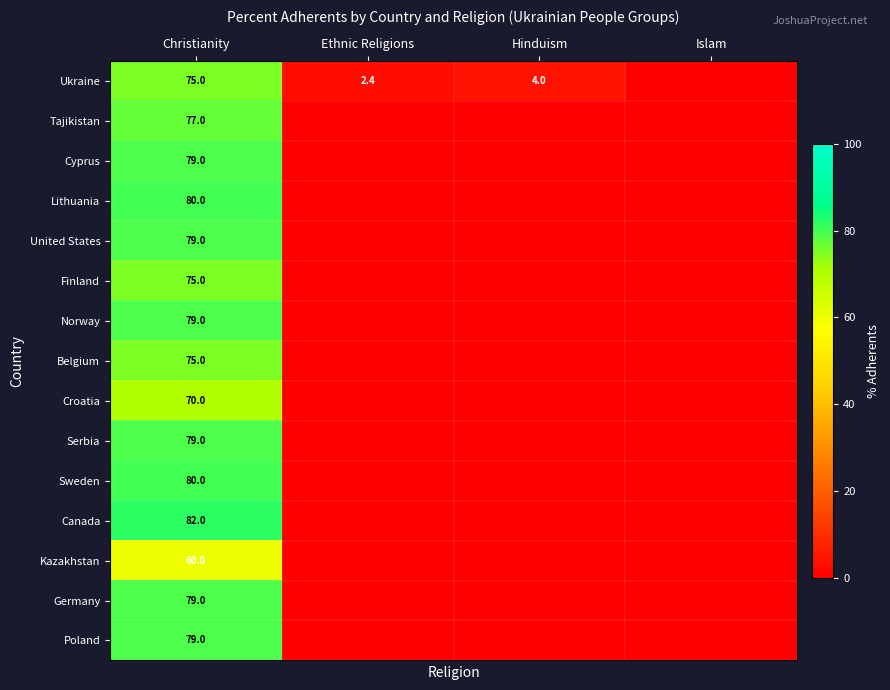

The value of Ukraine at Ethnic Religions is 2.4. True or false?

True